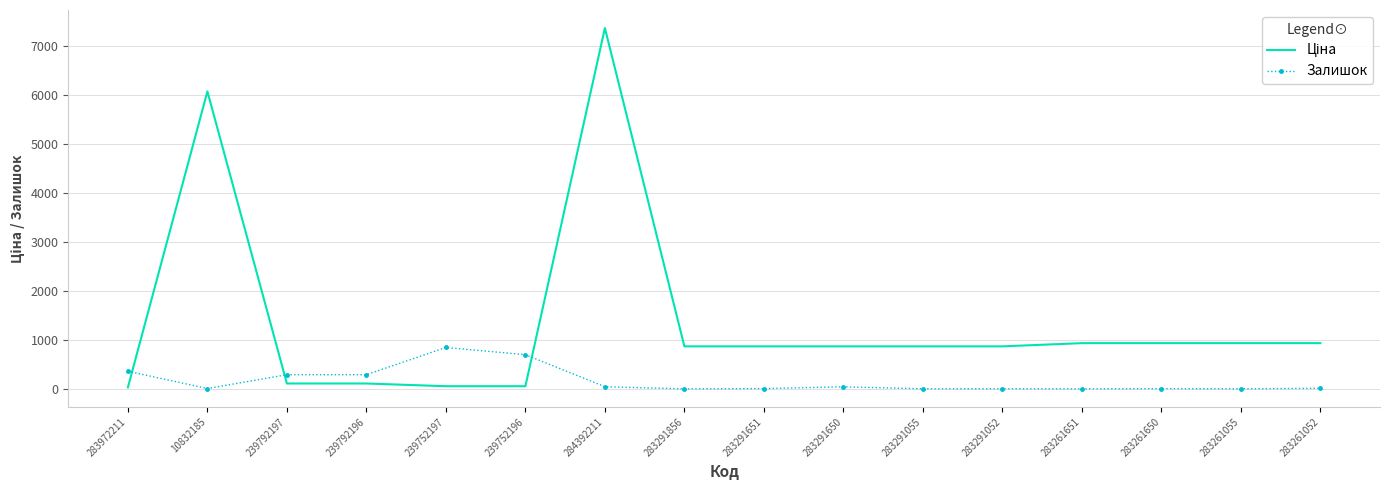

Is it true that Залишок equals 290.0 at 239792197?

True